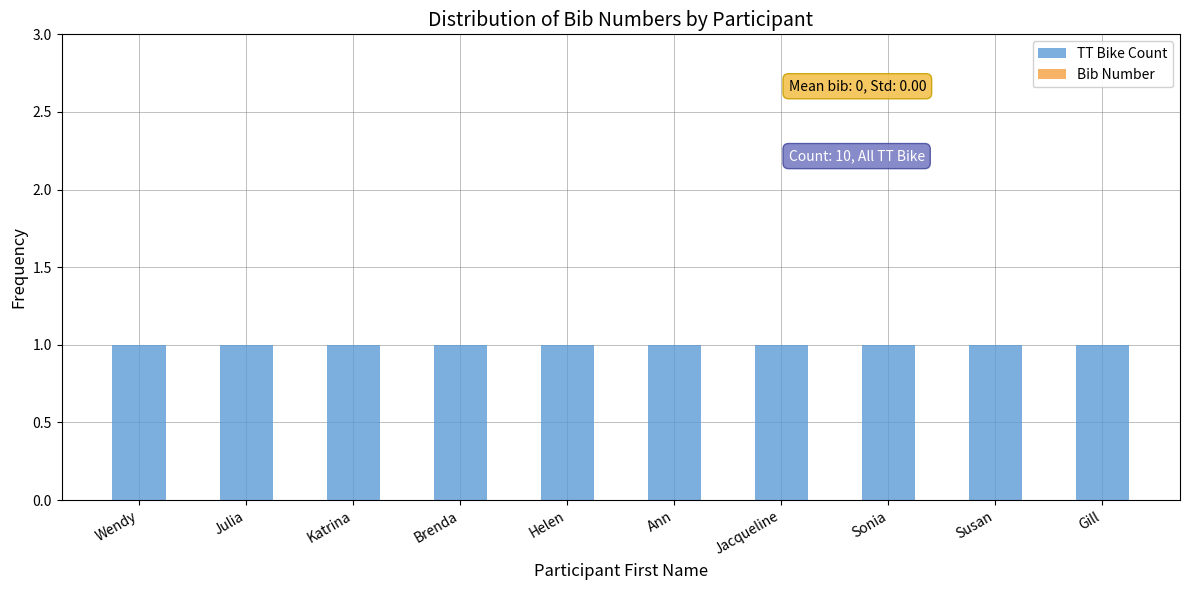

List the labels in order of Bib Number value, smallest first.

Wendy, Julia, Katrina, Brenda, Helen, Ann, Jacqueline, Sonia, Susan, Gill